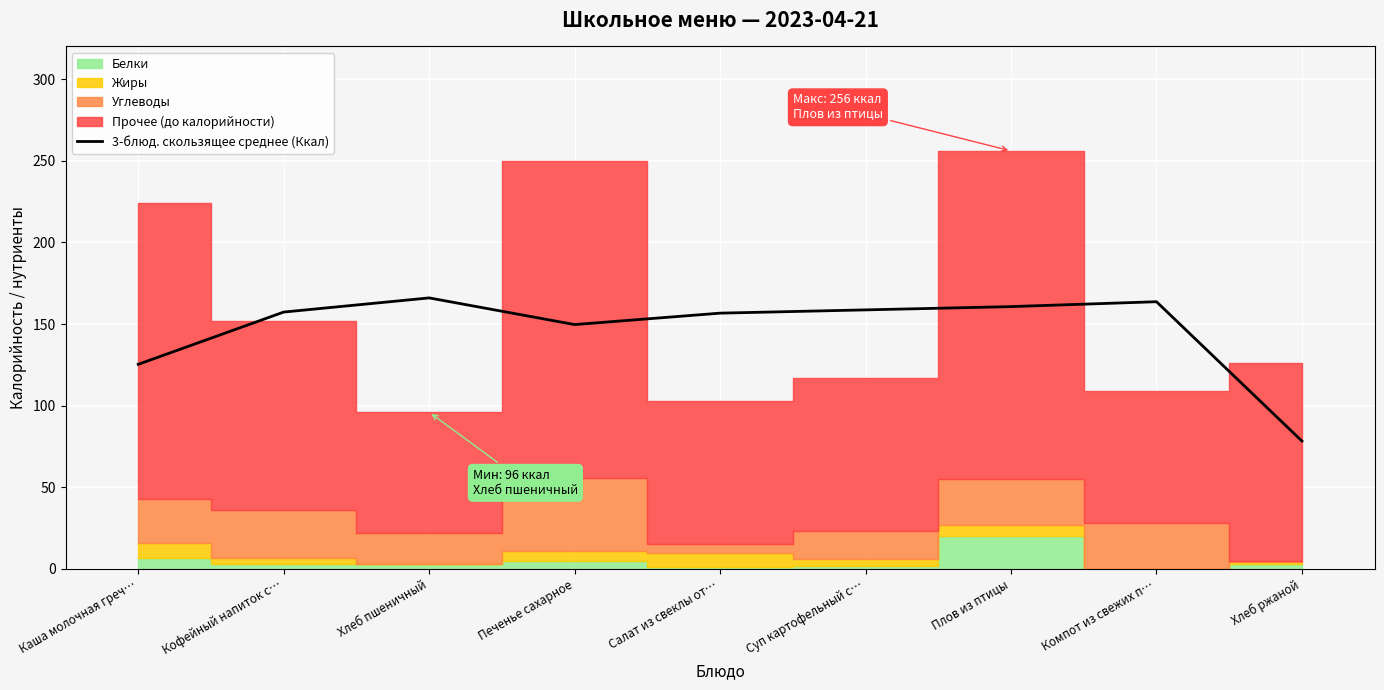

Reading left to right, what are all the values shown in this chart?

Каша молочная греч…=125.3	Кофейный напиток с…=157.3	Хлеб пшеничный=166.0	Печенье сахарное=149.7	Салат из свеклы от…=156.7	Суп картофельный с…=158.7	Плов из птицы=160.7	Компот из свежих п…=163.7	Хлеб ржаной=78.3